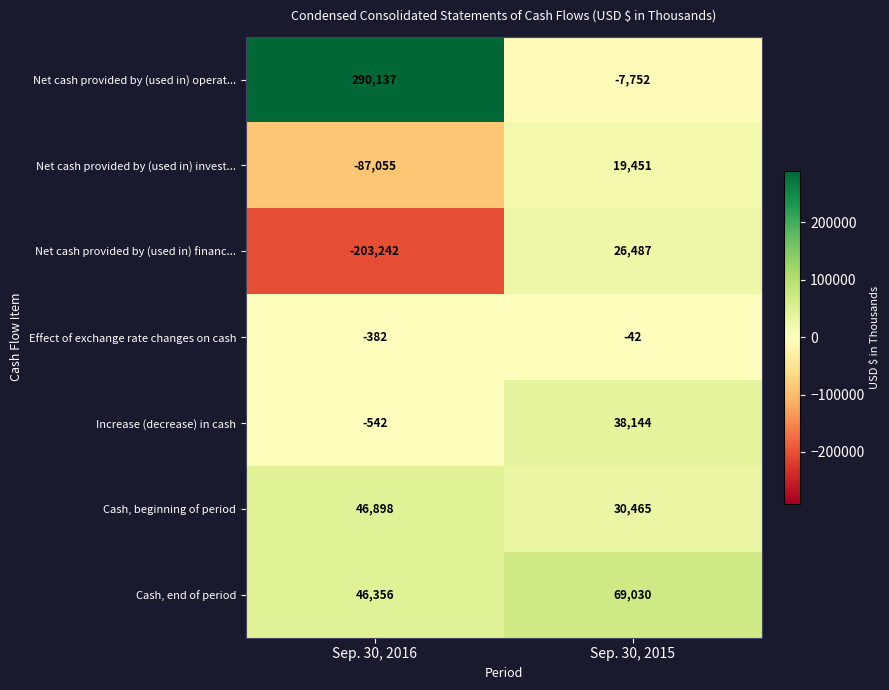

How many categories are shown in the chart?

2